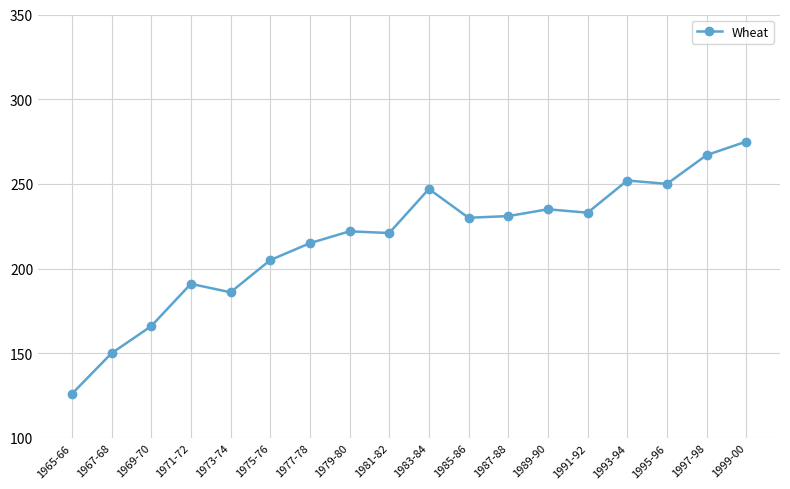

What position from the left is 1967-68?

2